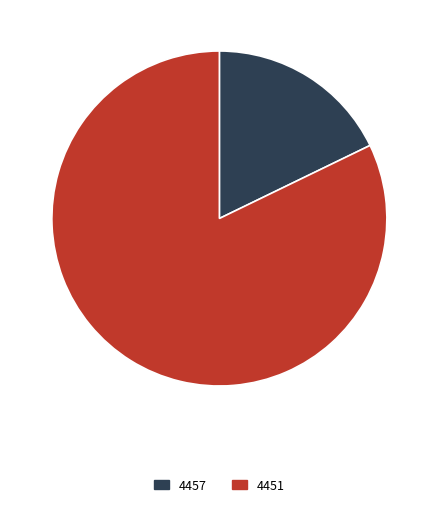

Combined, do 4457 and 4451 account for over 50%?

Yes